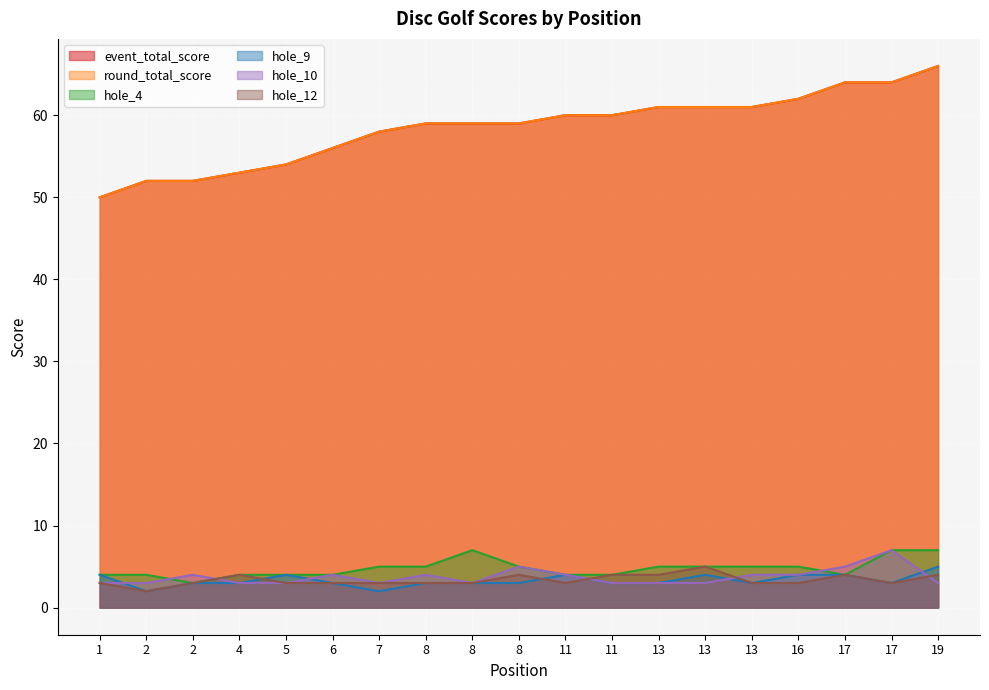

Which series has the largest total across all categories?

event_total_score